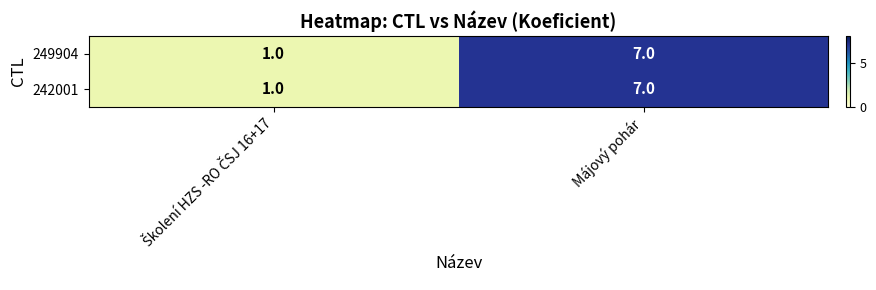

Reading right to left, extract all data points from this chart.

249904: 7	1
242001: 7	1